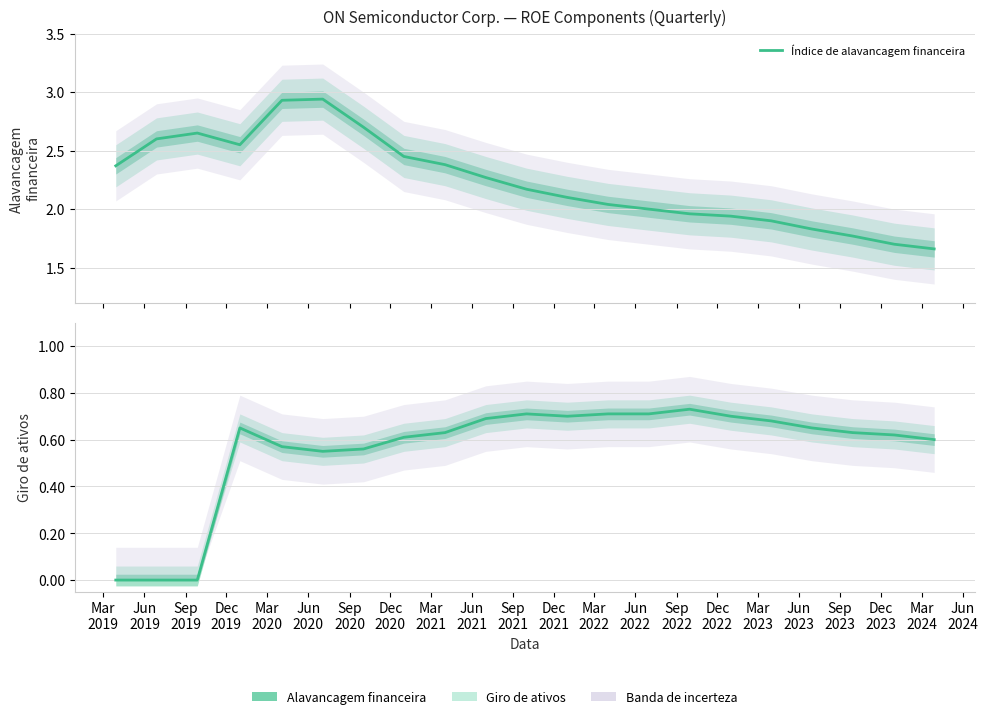

What is the label of the 1st point from the right?

Mar
2024